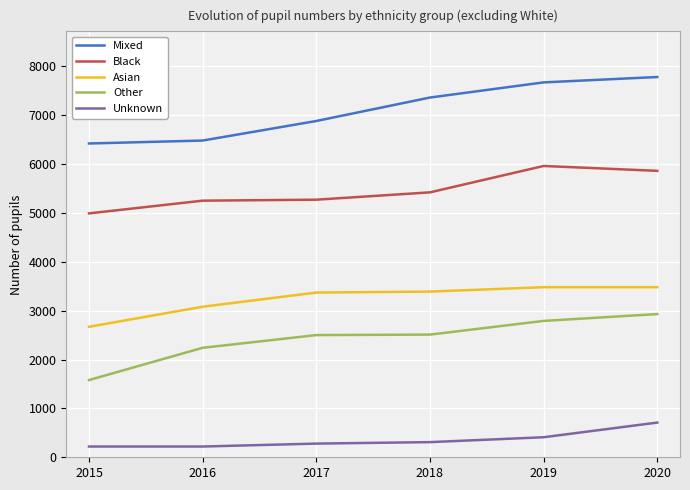

At which label is Unknown closest to 465?

2019